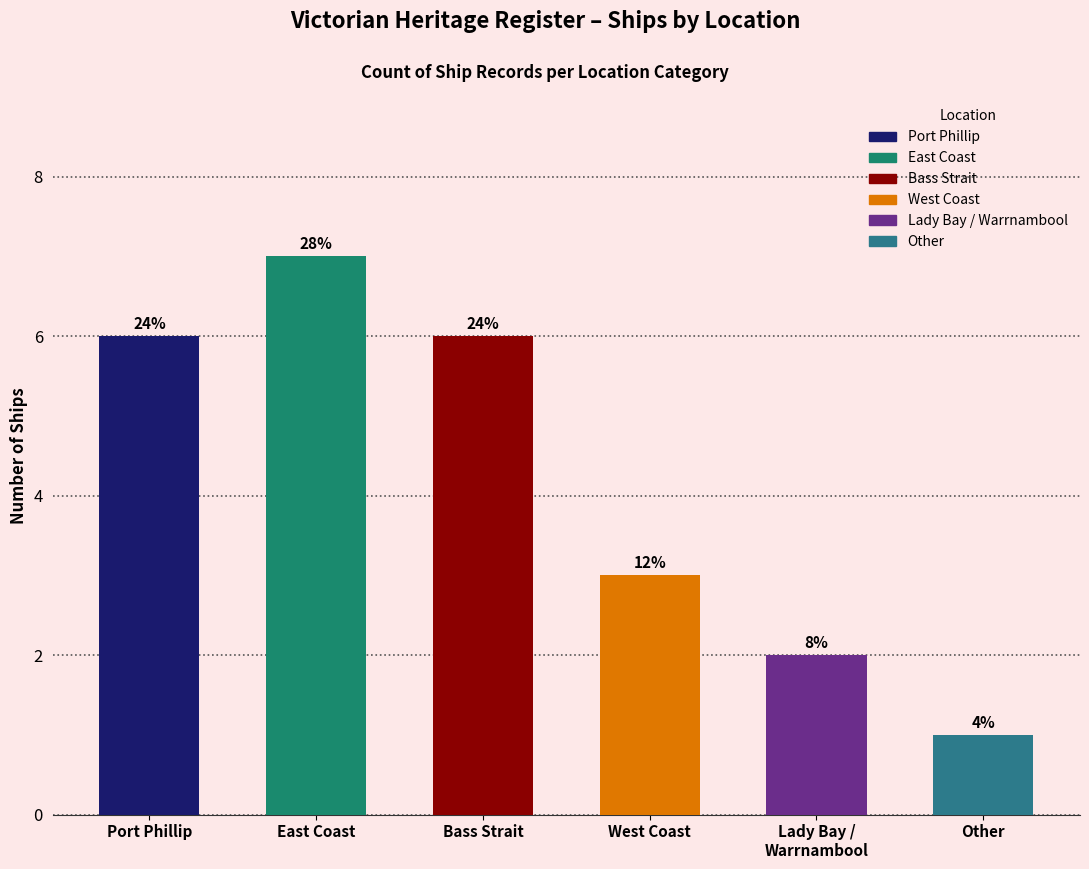

What is the value of the 5th bar from the left?

2